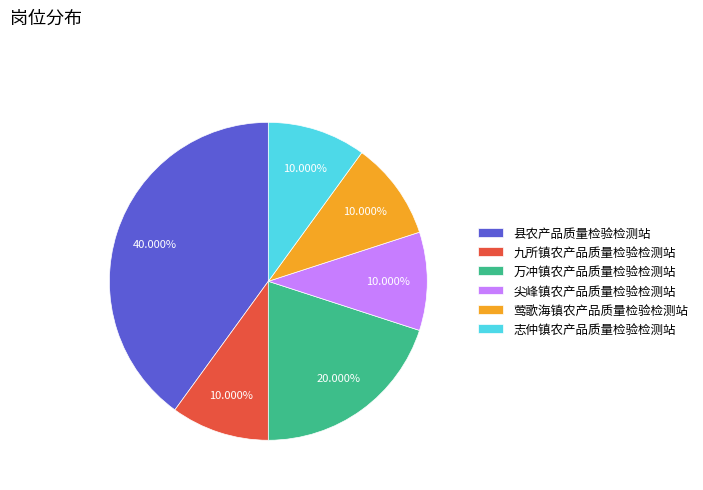

What percentage is the 莺歌海镇农产品质量检验检测站 slice, to the nearest percent?

10%